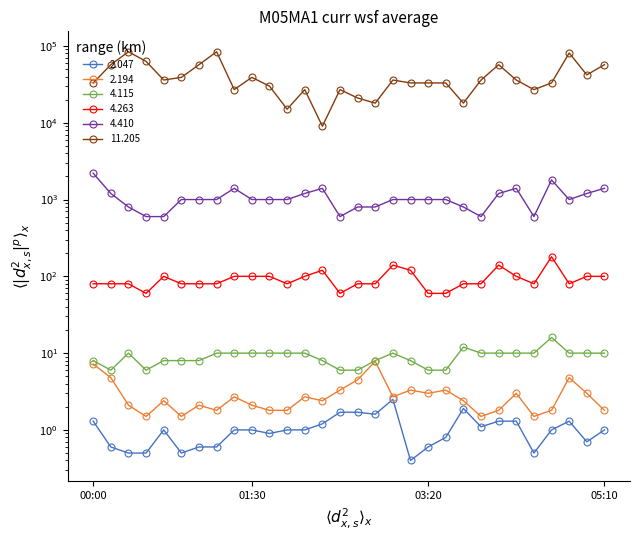

Read the 4.410 value at 04:00.

600.0